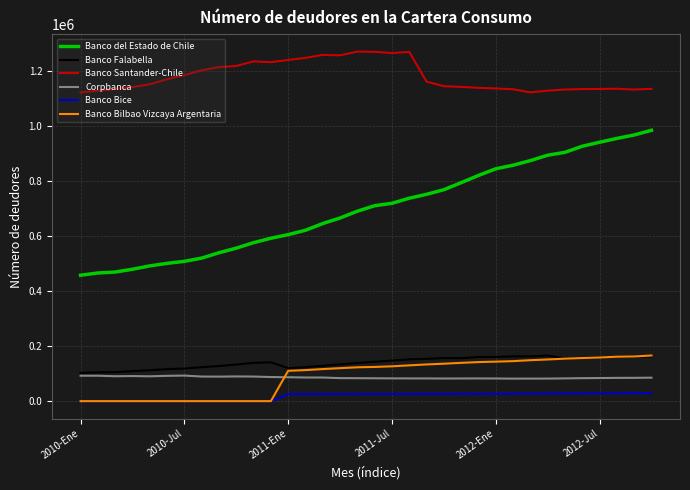

What is the sum of all Banco Bilbao Vizcaya Argentaria values?

3066114